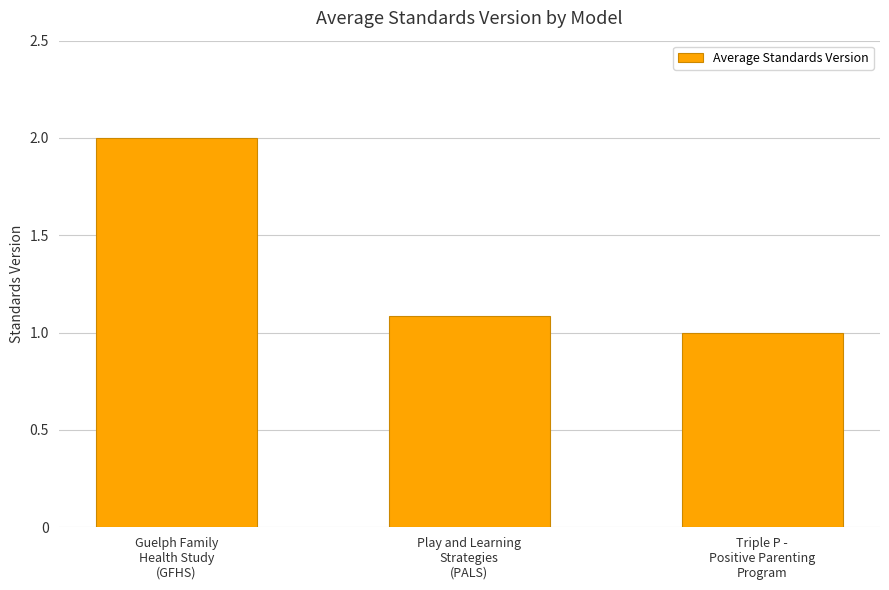

List the labels in order of value, smallest first.

Triple P -
Positive Parenting
Program, Play and Learning
Strategies
(PALS), Guelph Family
Health Study
(GFHS)